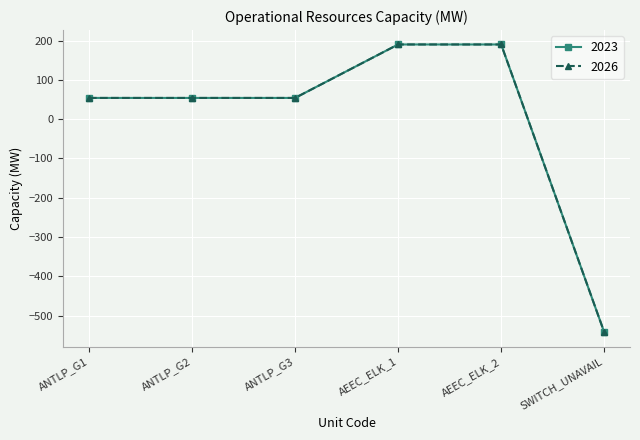

Is this an area chart (filled region under the line)?

No